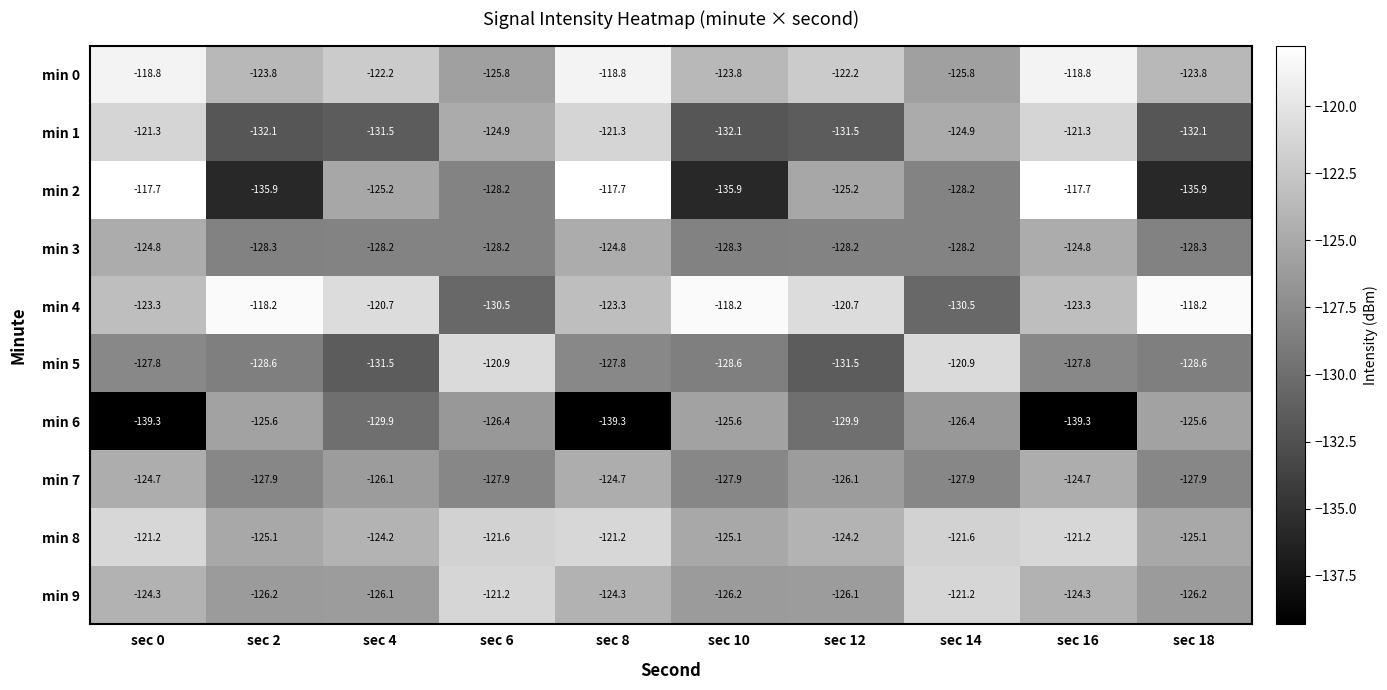

What value does the min 9 series have at sec 2?

-126.2